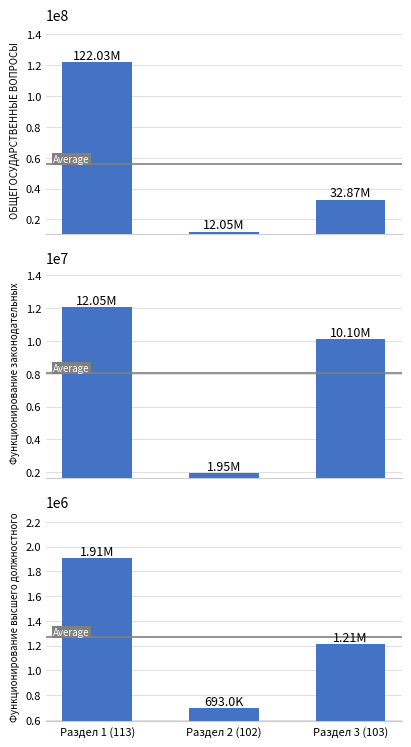

Which series has the widest spread of values?

ОБЩЕГОСУДАРСТВЕННЫЕ ВОПРОСЫ